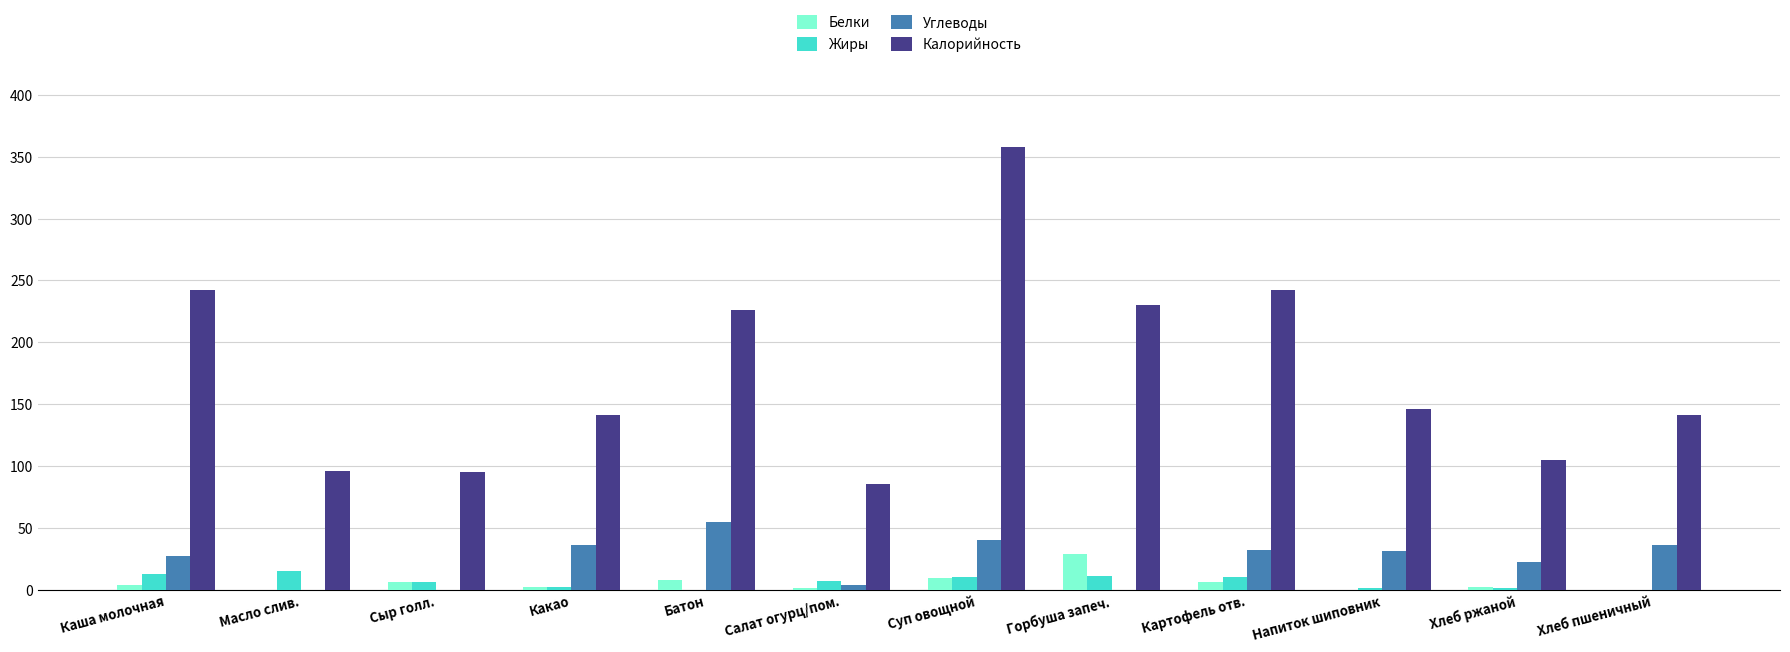

What is the sum of all Калорийность values?

2107